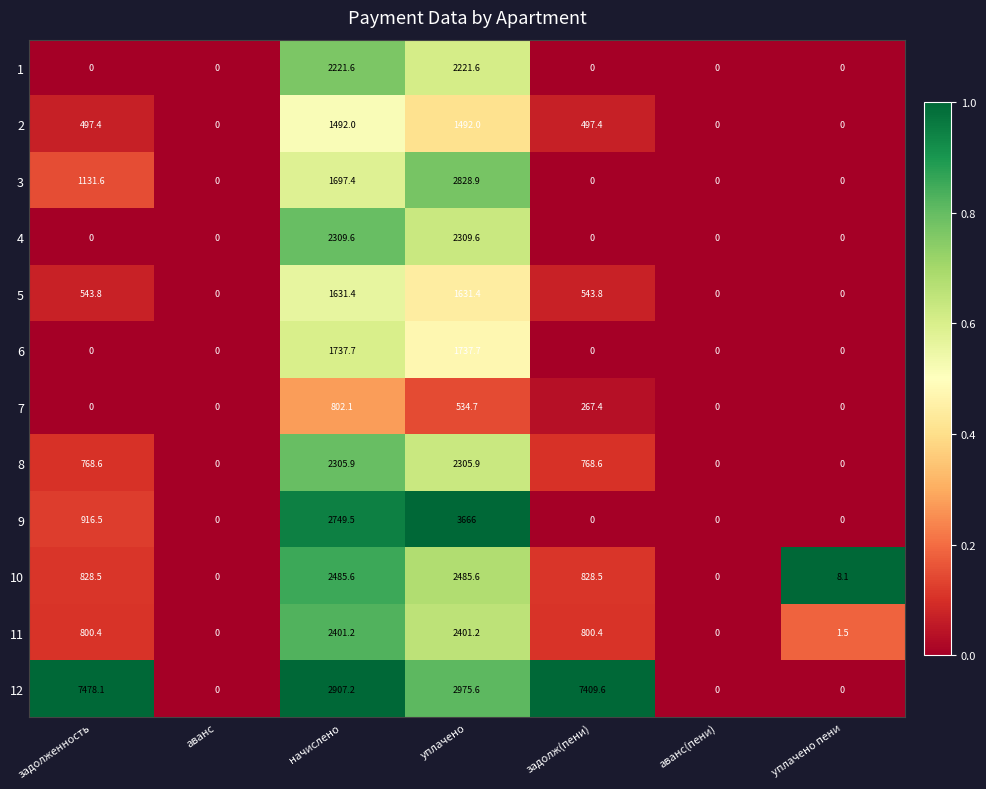

Between задолж(пени) and аванс(пени), which series saw the biggest shift?

12